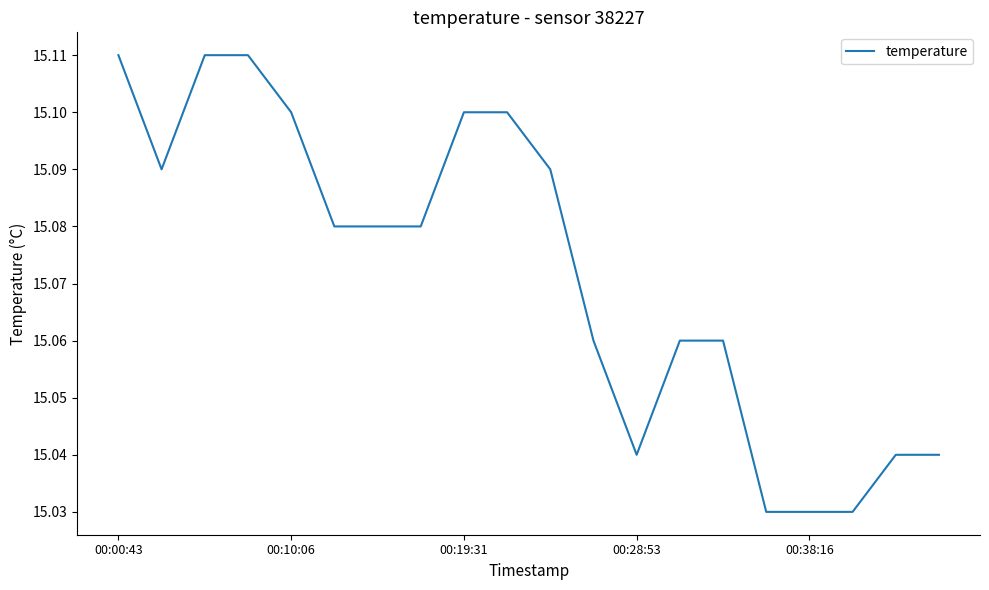

What is the average value?

15.1